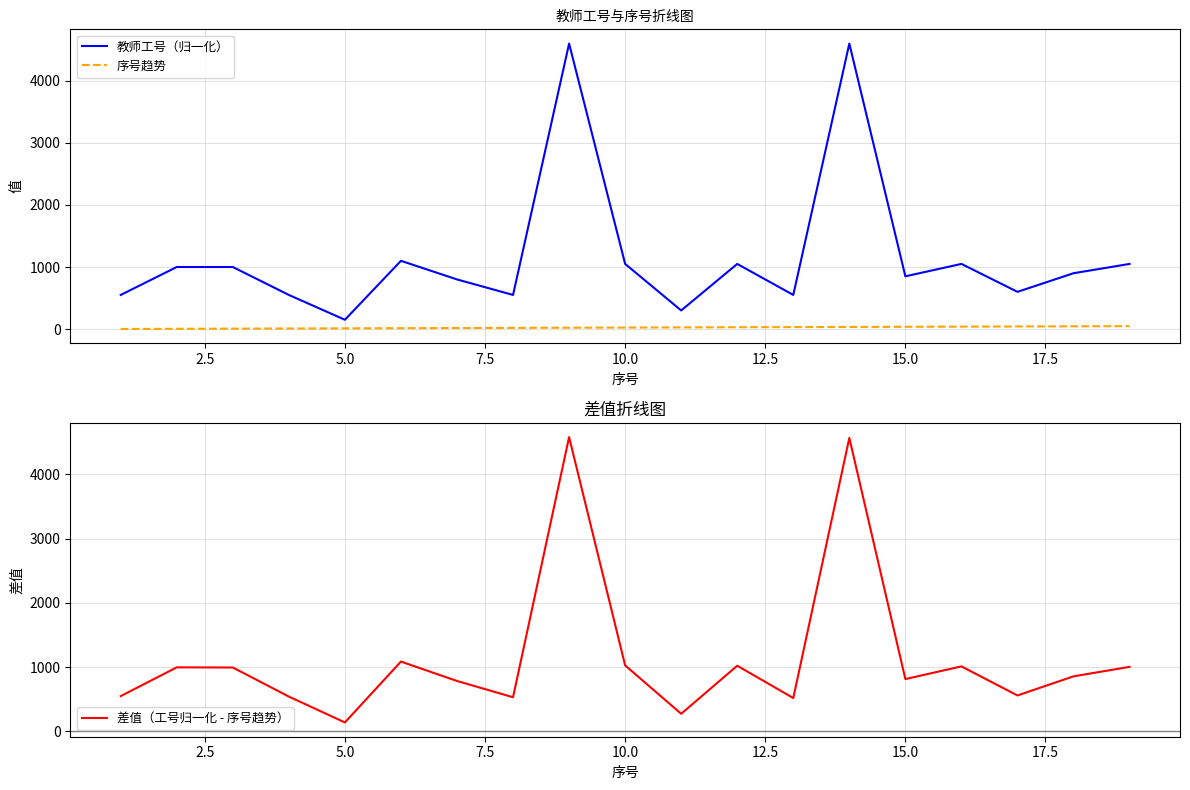

What is the greatest value displayed?

4600.5